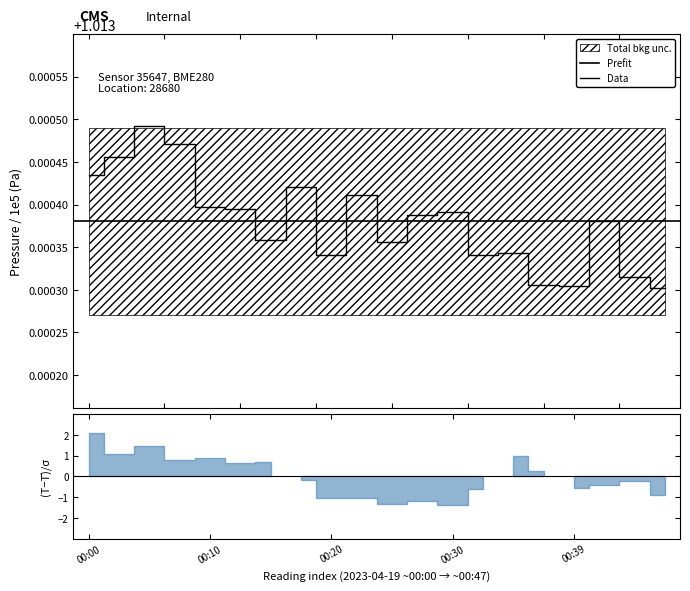

Rank the categories by value from lowest to highest.

00:47, 00:39, 00:37, 00:44, 00:20, 00:32, 00:34, 00:25, 00:15, 00:42, 00:27, 00:30, 00:13, 00:10, 00:22, 00:17, 00:00, 00:03, 00:08, 00:05